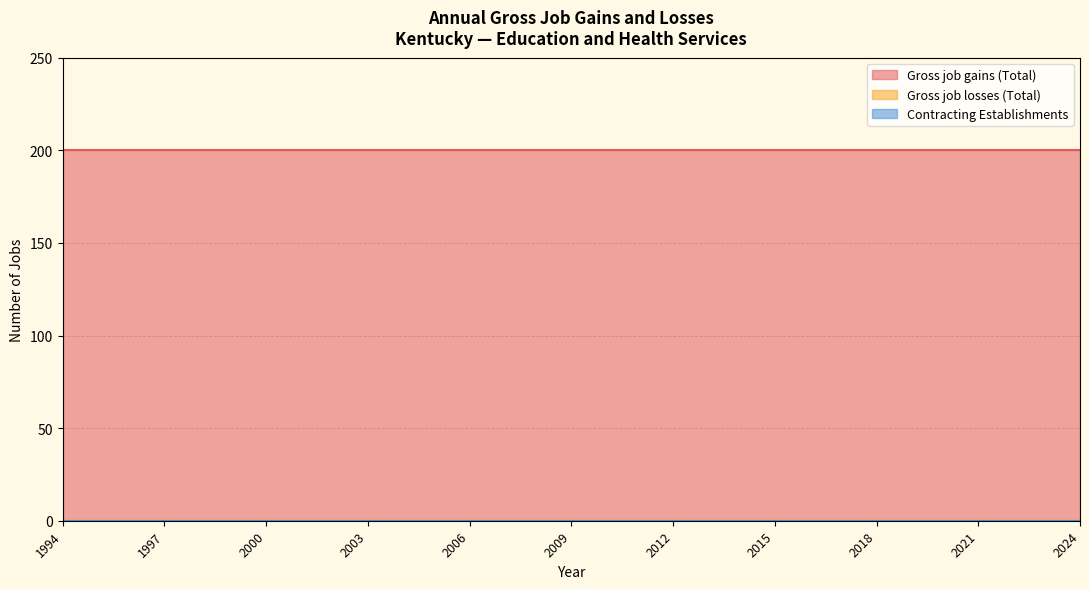

How many lines are shown in the chart?

3